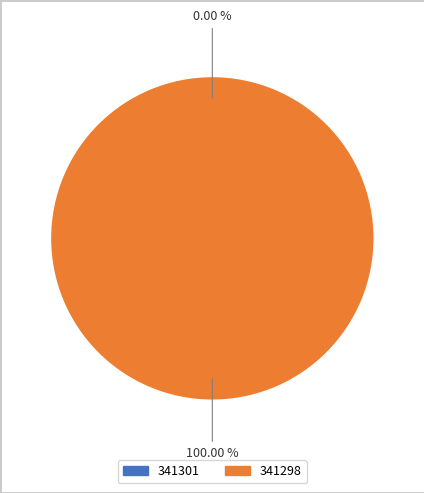

What is the smallest slice in the pie chart?

341301